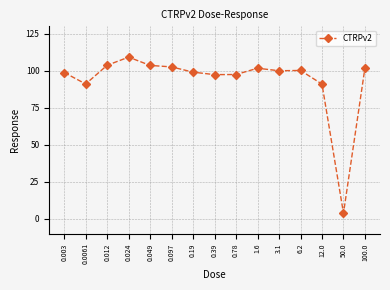

At which category does the data reach its first local valley?

0.0061